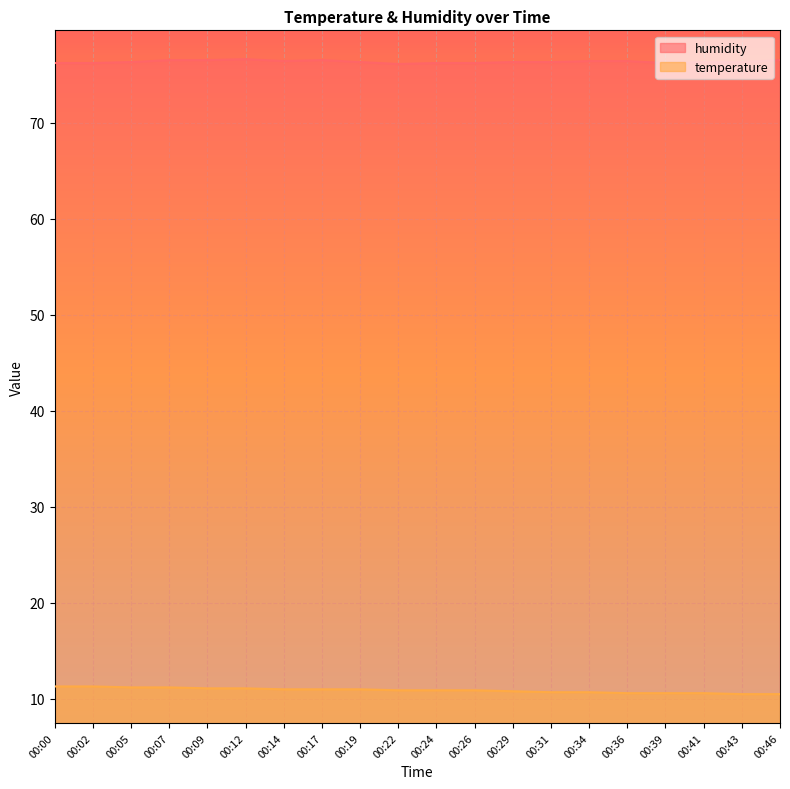

How many lines are shown in the chart?

2